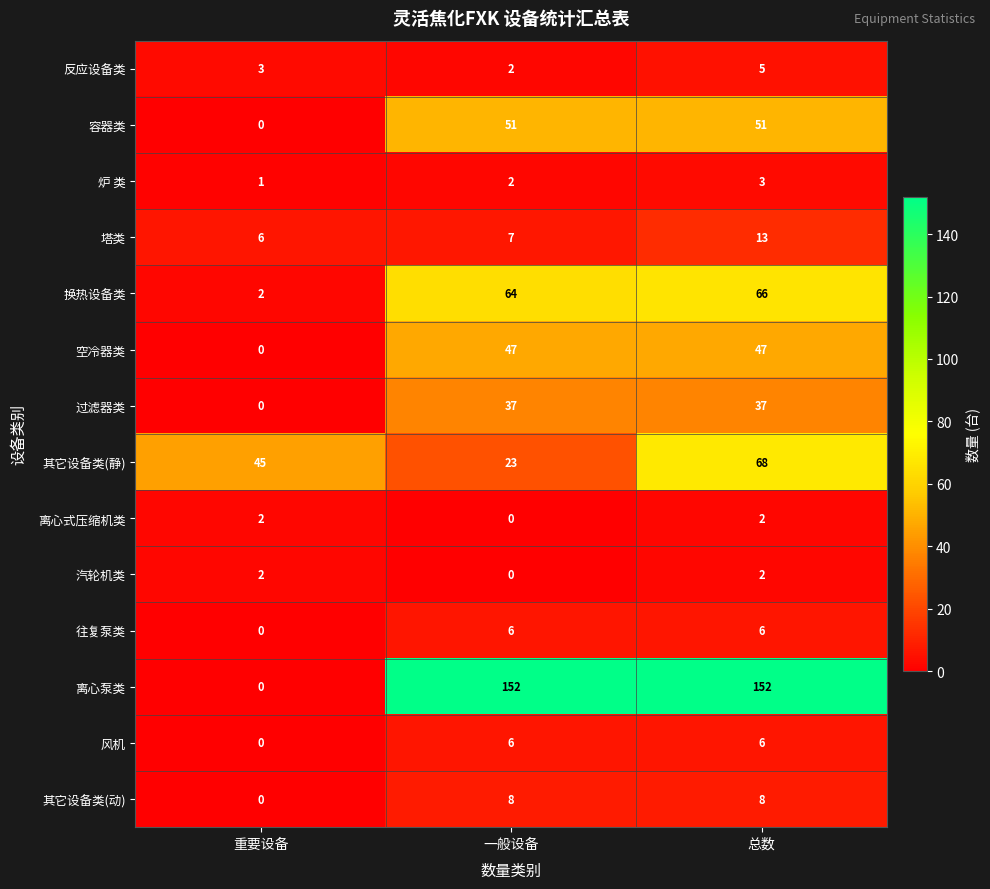

Is the value of 空冷器类 at 一般设备 greater than the value of 炉 类 at 总数?

Yes